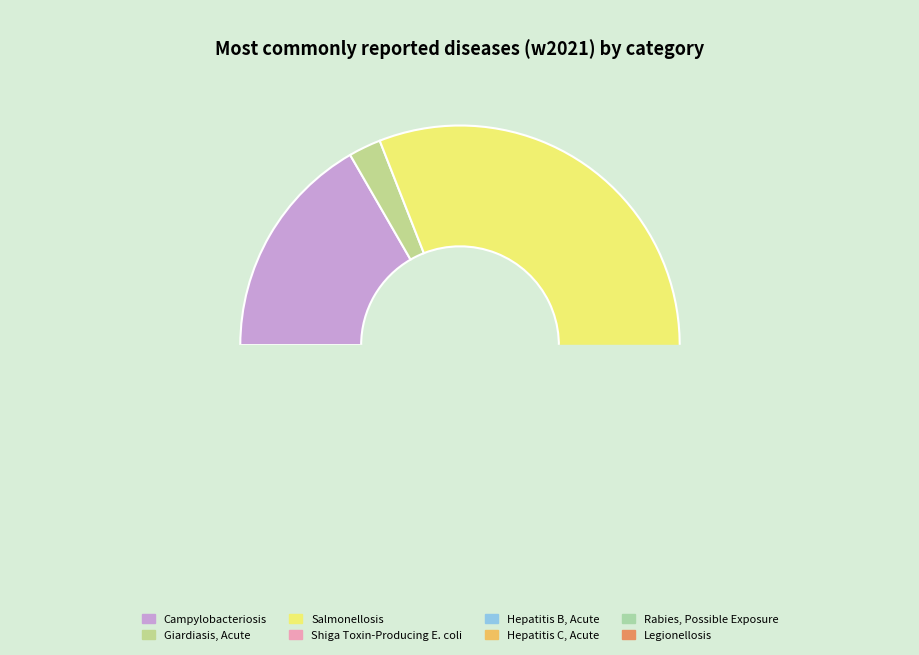

Is it true that Shiga Toxin-Producing E. coli is 2% of the pie?

True